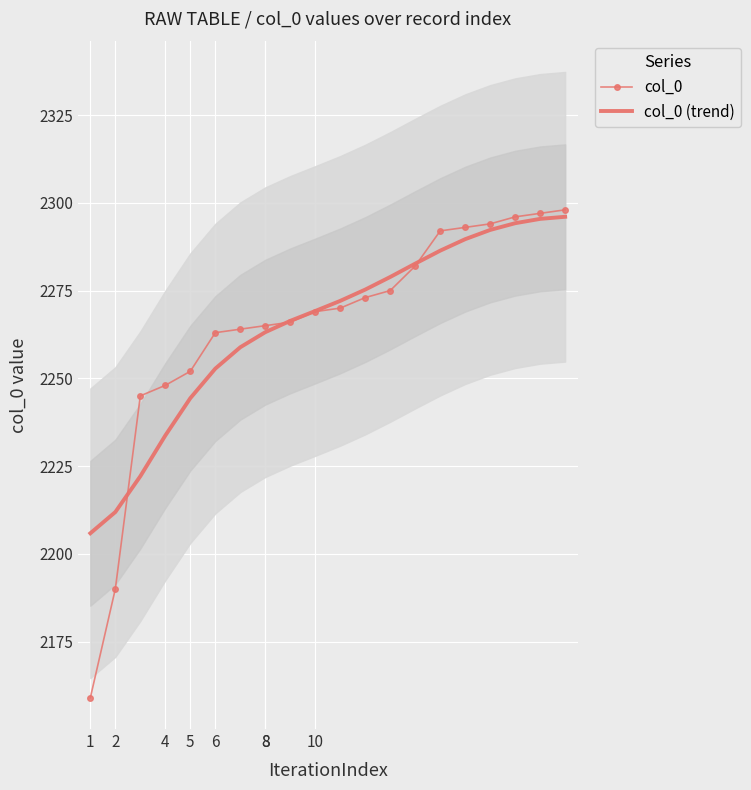

The value of col_0 (trend) at 4 is 922.5. True or false?

False